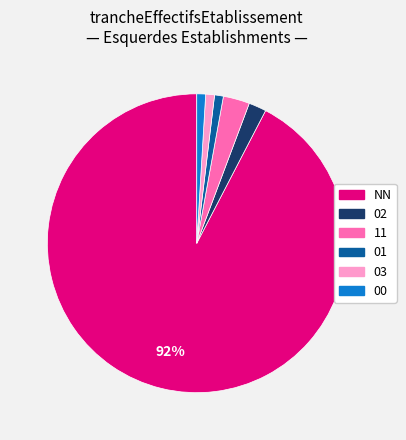

How many slices are in this pie chart?

6